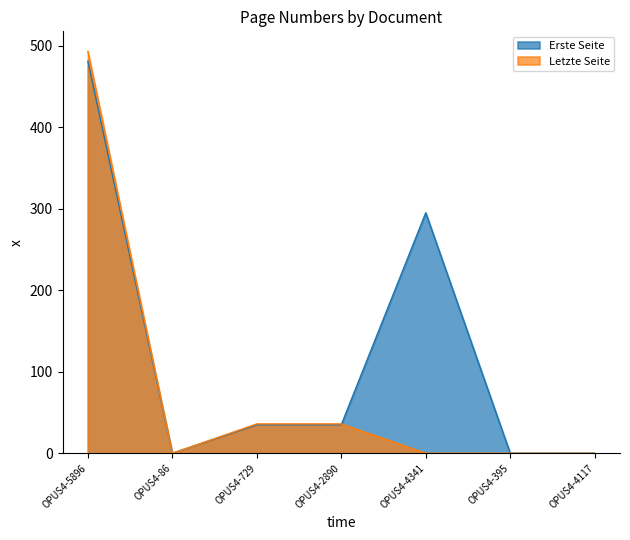

Between OPUS4-729 and OPUS4-2890, which series saw the biggest shift?

Erste Seite